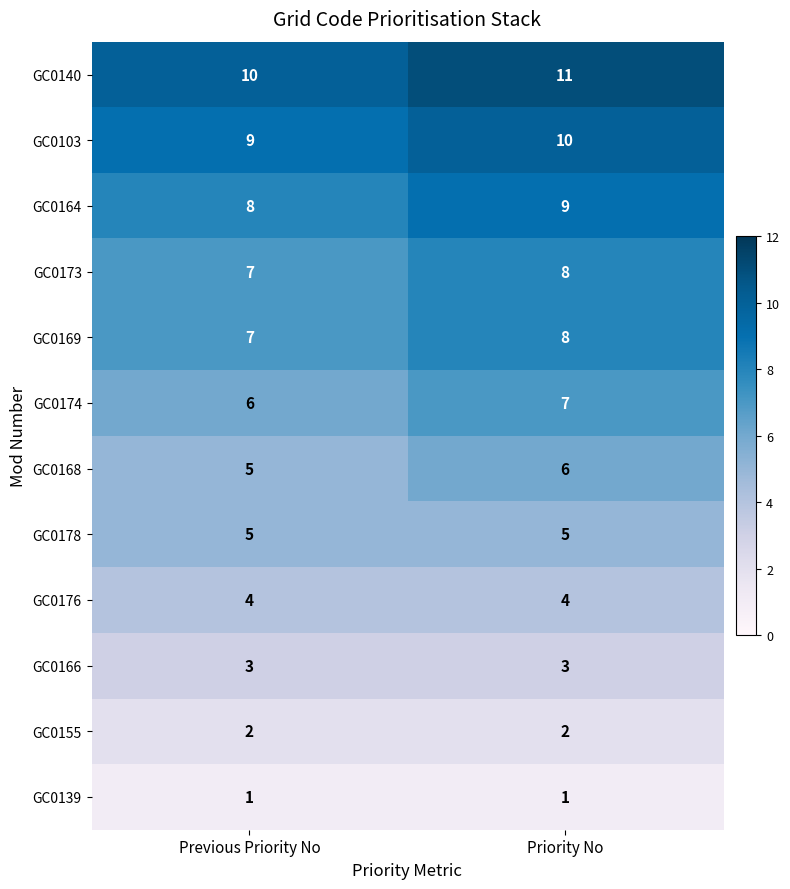

True or false: GC0164 has a value of 8 at Previous Priority No.

True